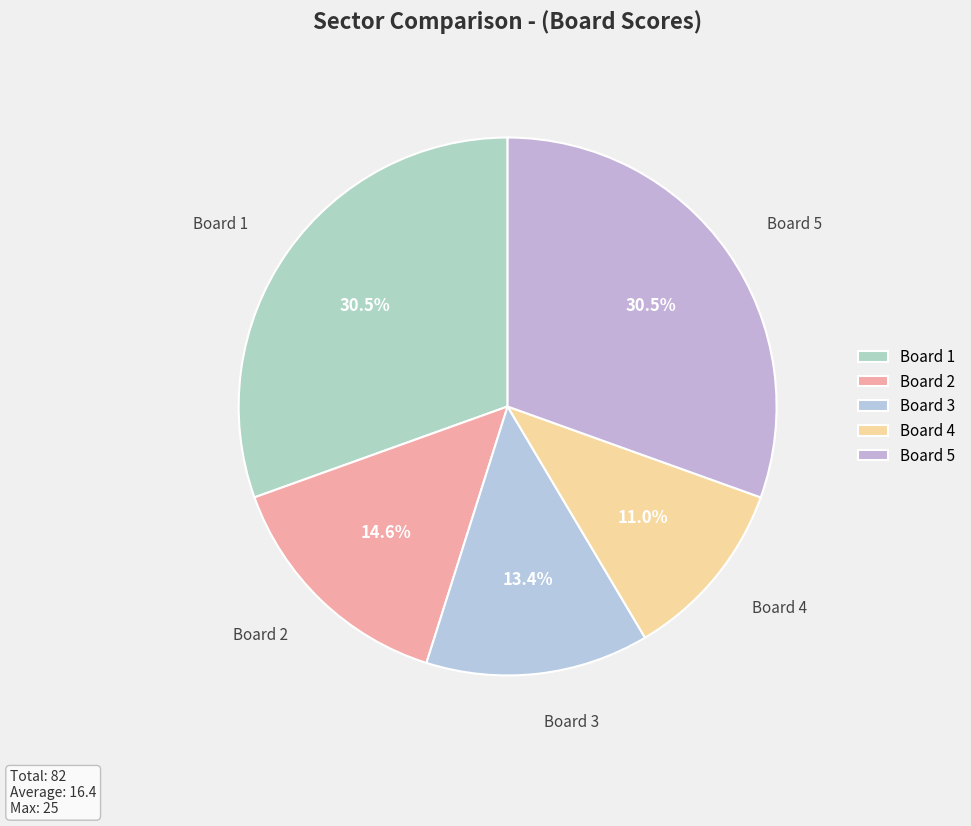

Is it true that Board 3 is 13% of the pie?

True